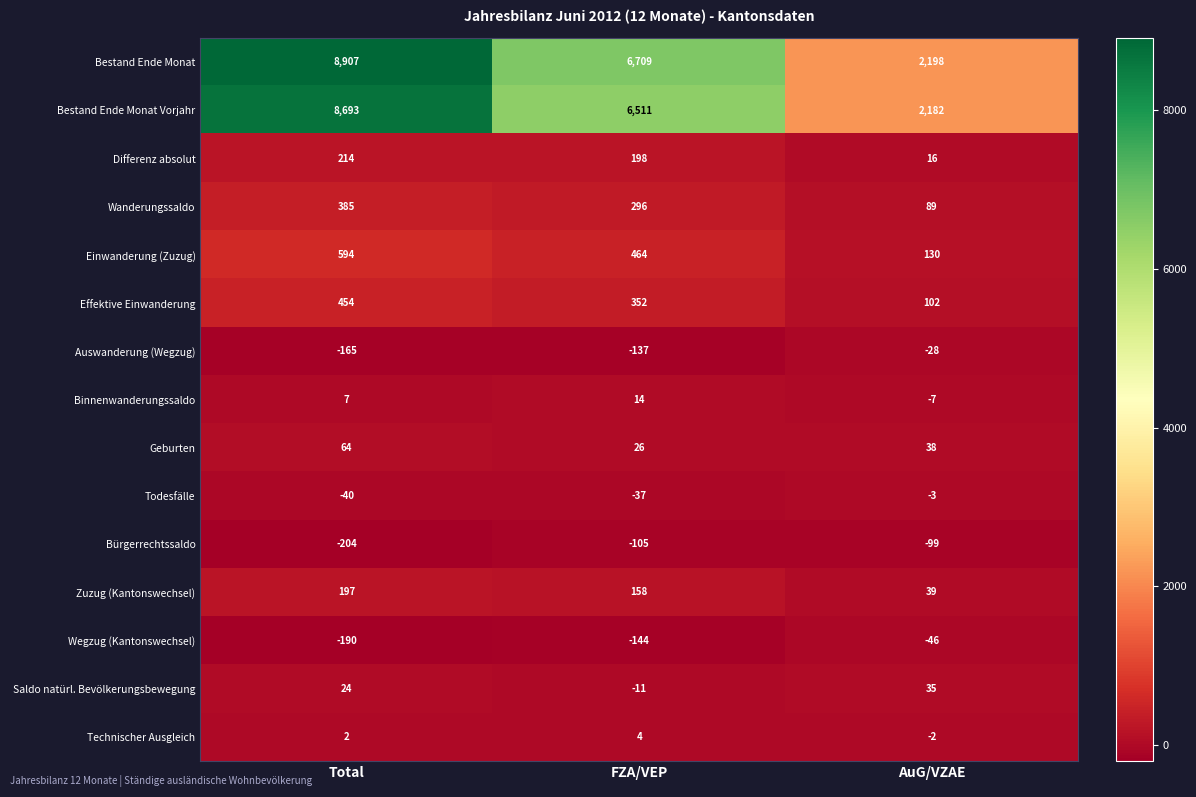

Which series has the largest range (max minus min)?

Bestand Ende Monat